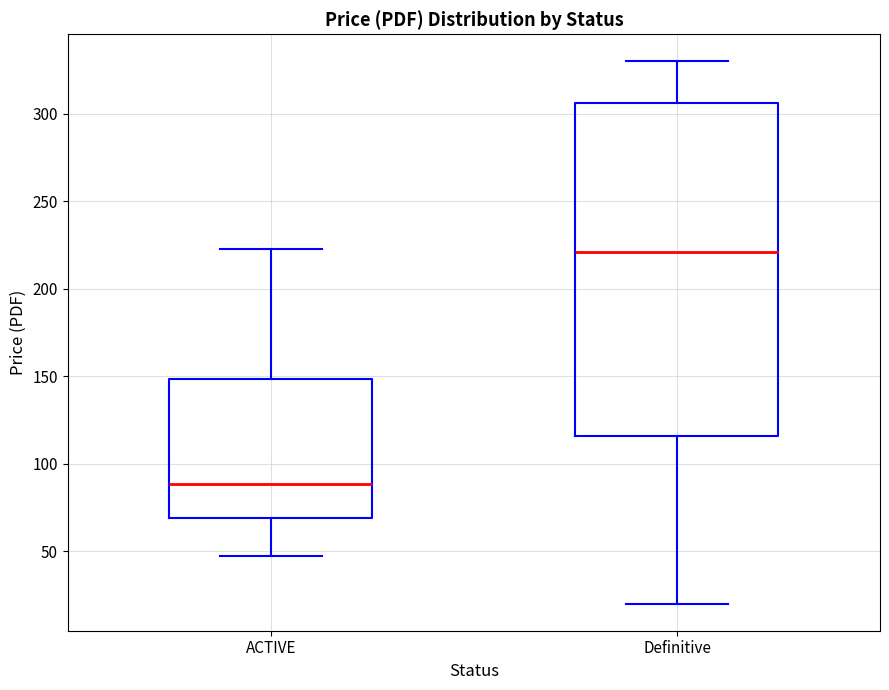

Reading left to right, transcribe this box plot: for each box, give where its median line is, the range the box spans, and where its two whiskers end, as read against the y-axis. The values are not printed on the chart, so give them approximately, as read against the axis.

ACTIVE: median 90, box 70 to 150, whiskers 45 to 225
Definitive: median 220, box 115 to 305, whiskers 20 to 330